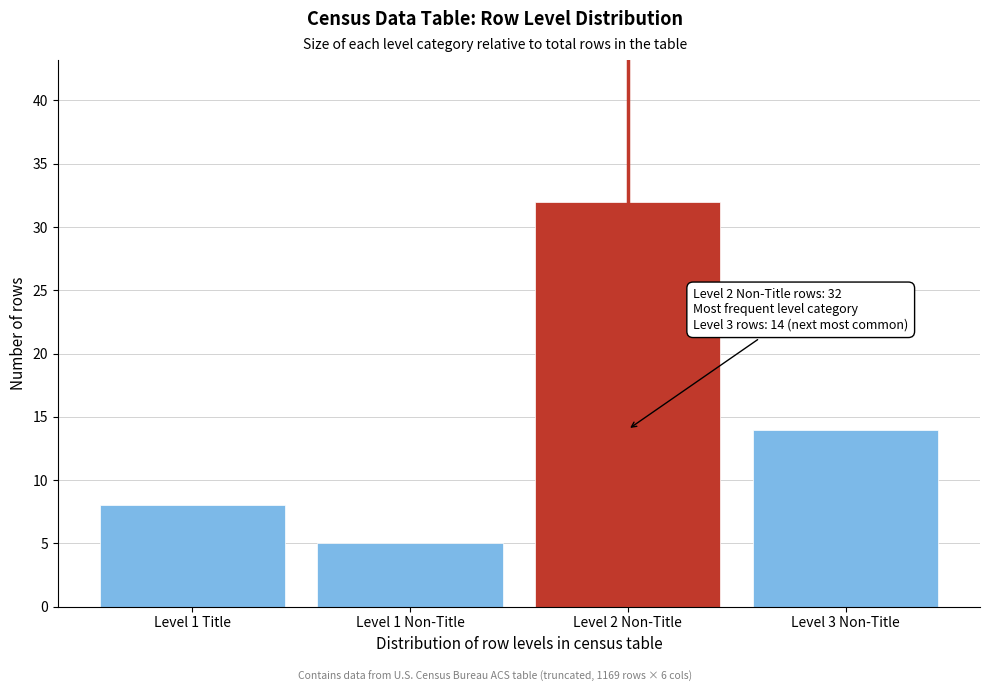

Reading right to left, what are all the values shown in this chart?

Level 3 Non-Title=14	Level 2 Non-Title=32	Level 1 Non-Title=5	Level 1 Title=8